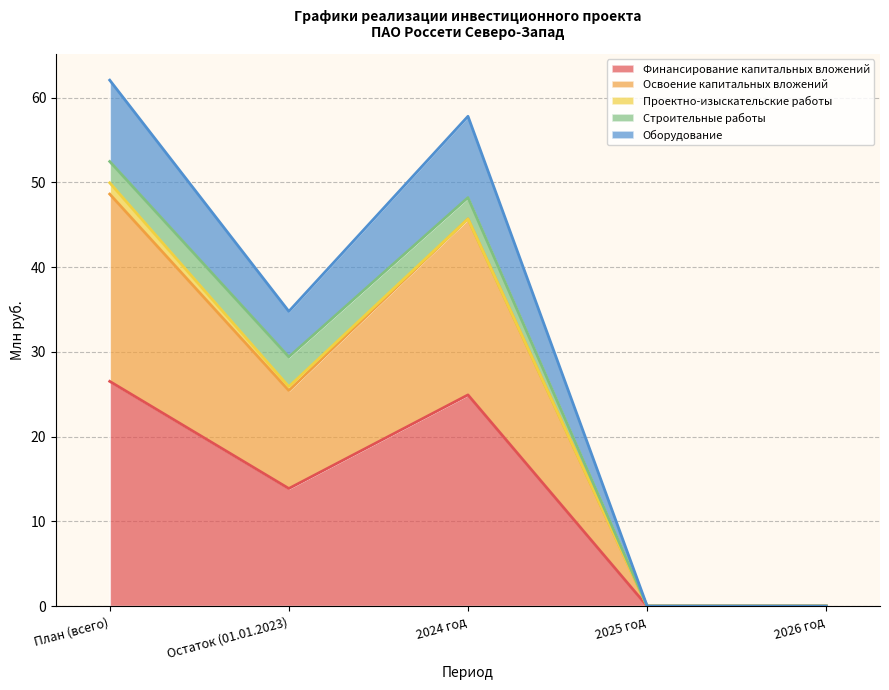

True or false: Финансирование капитальных вложений and Освоение капитальных вложений cross at least once.

False